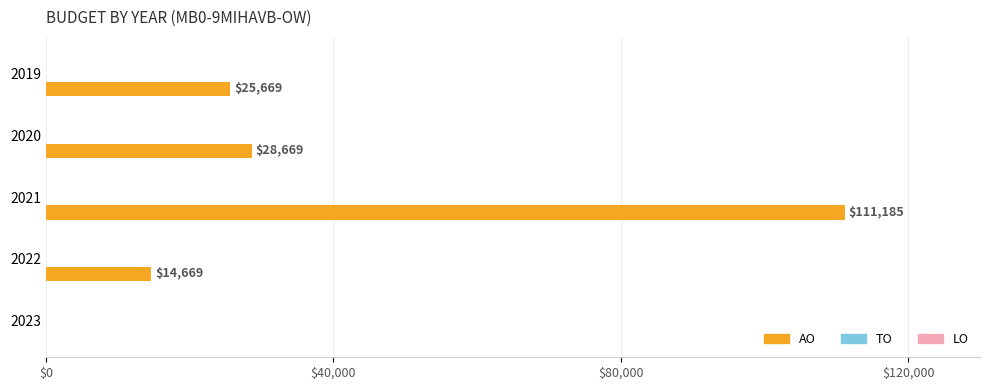

Is it true that the value at 2022 is 22393?

False